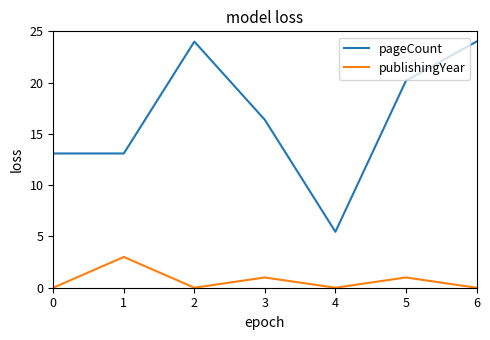

Reading right to left, what are all the values shown in this chart?

pageCount: 24.0	20.2	5.5	16.4	24.0	13.1	13.1
publishingYear: 0.0	1.0	0.0	1.0	0.0	3.0	0.0